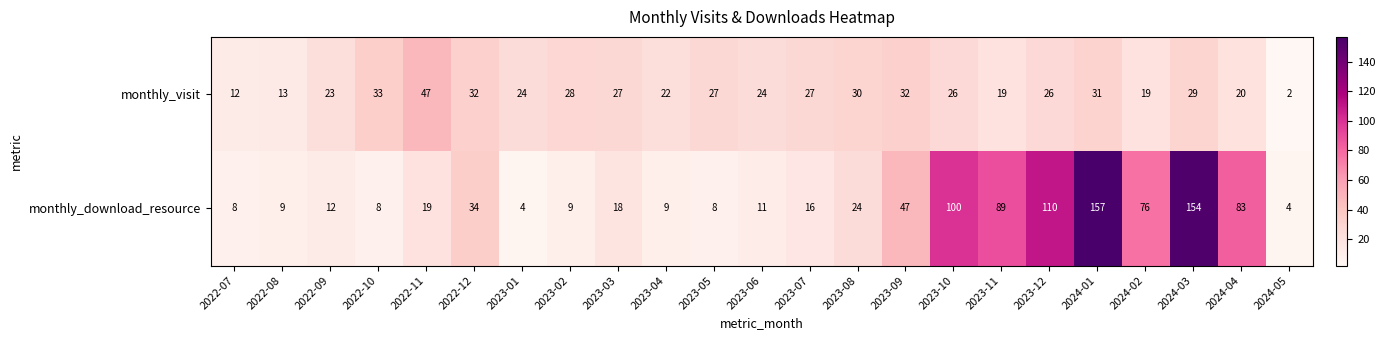

List the series in order of their overall mean, lowest first.

monthly_visit, monthly_download_resource